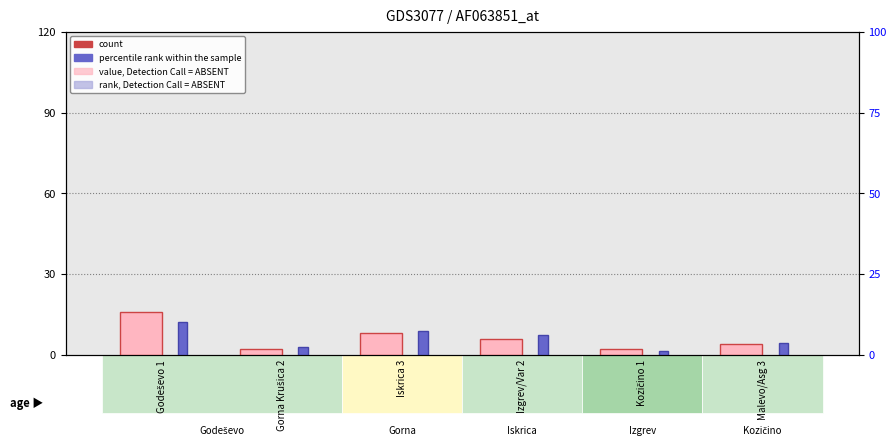

List the labels in order of percentile rank within the sample value, largest first.

Godeševo 1, Iskrica 3, Izgrev/Var 2, Malevo/Asg 3, Gorna Krušica 2, Kozičino 1